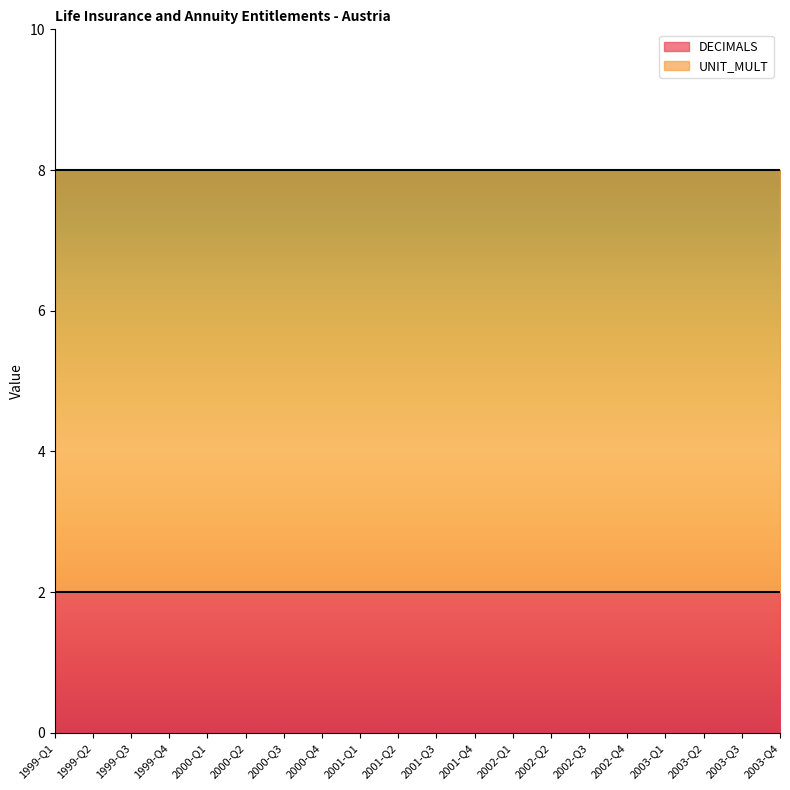

Which series changed the most between 2000-Q1 and 2003-Q2?

DECIMALS